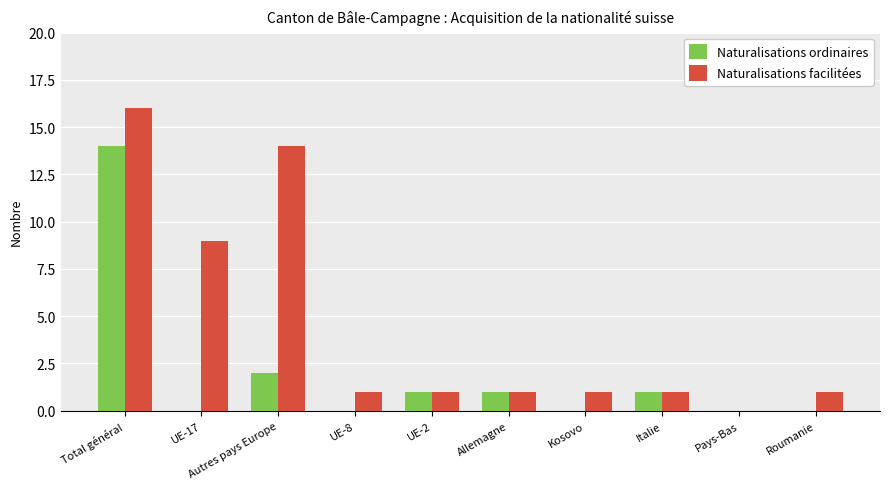

What is the greatest value displayed?

16